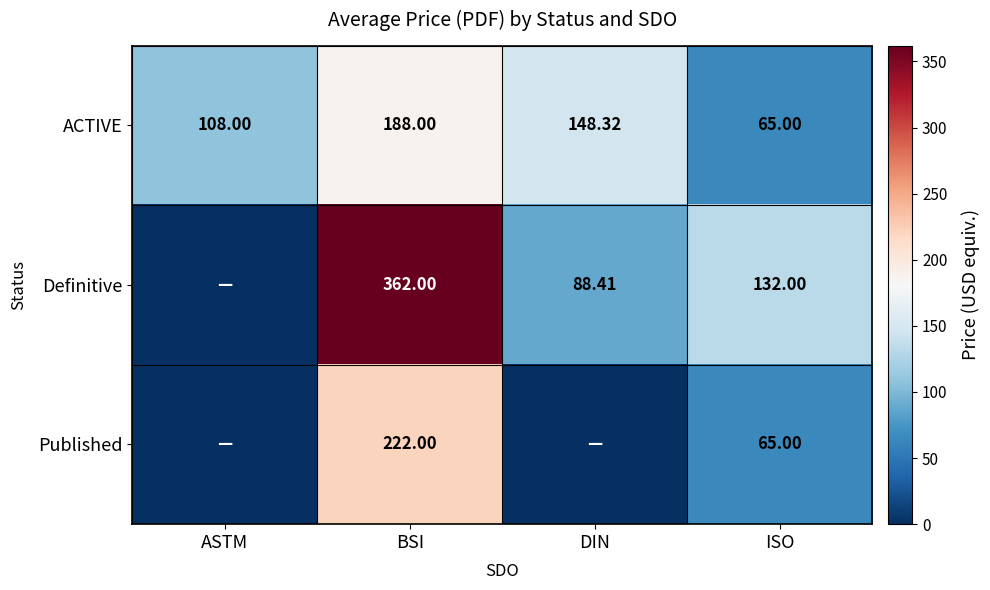

Is the value of Definitive at ISO greater than the value of Published at BSI?

No